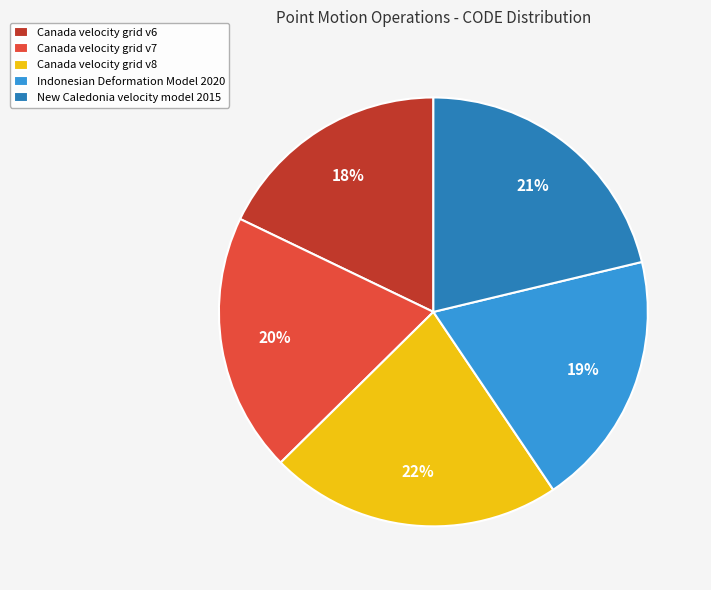

Count the number of slices in the pie.

5